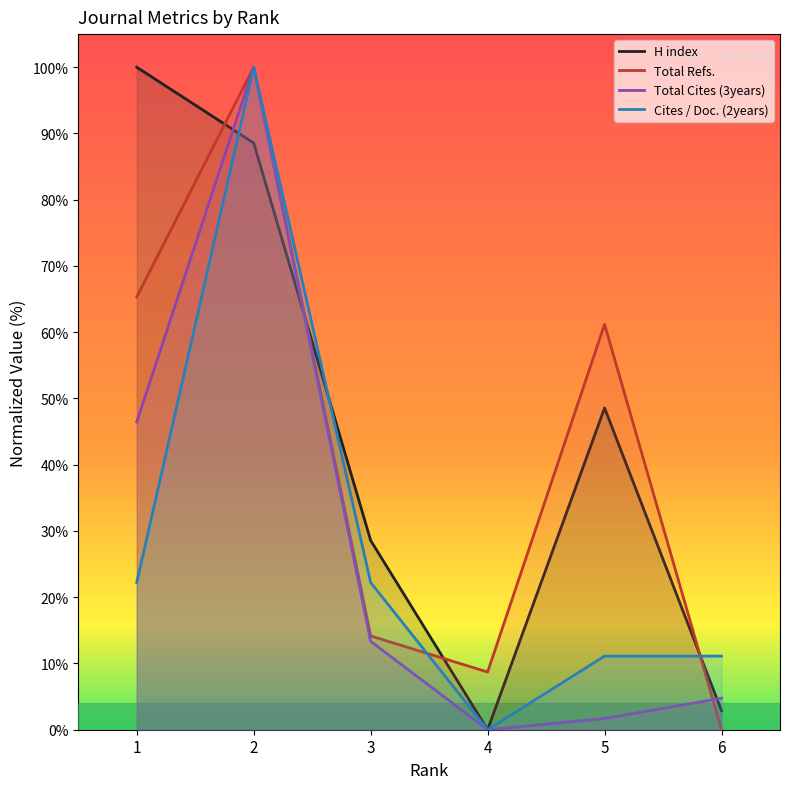

Which series has the widest spread of values?

H index